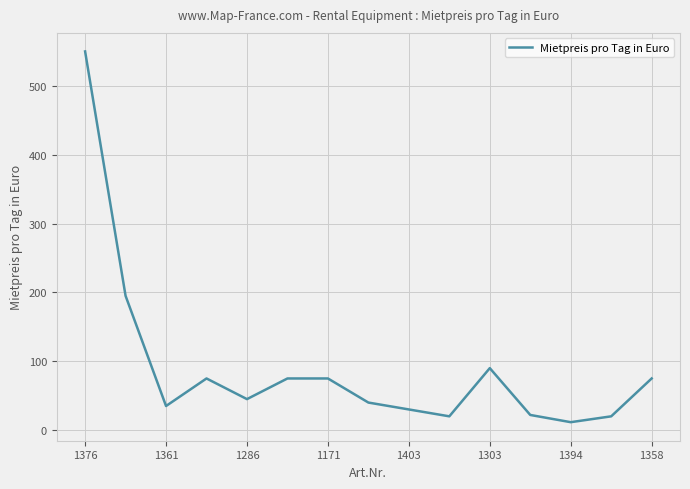

True or false: the data has more than 0 interior local peaks.

True